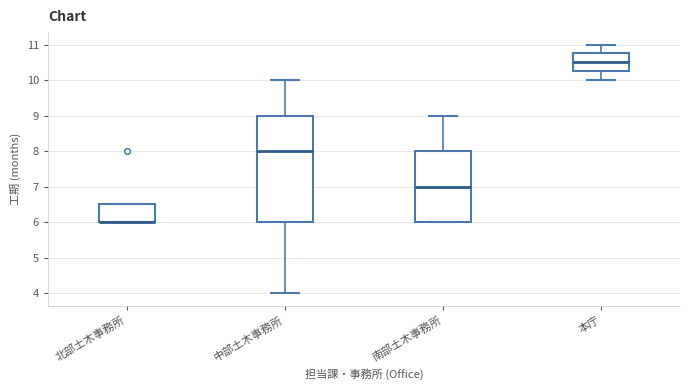

Reading left to right, read every box against the y-axis: the position of its median line, the range the box covers, and the ends of its whiskers. The values are not printed on the chart, so give them approximately, as read against the axis.

北部土木事務所: median 6.0 (drawn on the box's lower edge), box 6.0 to 6.5, whiskers 6.0 to 6.5
中部土木事務所: median 8.0, box 6.0 to 9.0, whiskers 4.0 to 10.0
南部土木事務所: median 7.0, box 6.0 to 8.0, whiskers 6.0 to 9.0
本庁: median 10.5, box 10.3 to 10.8, whiskers 10.0 to 11.0